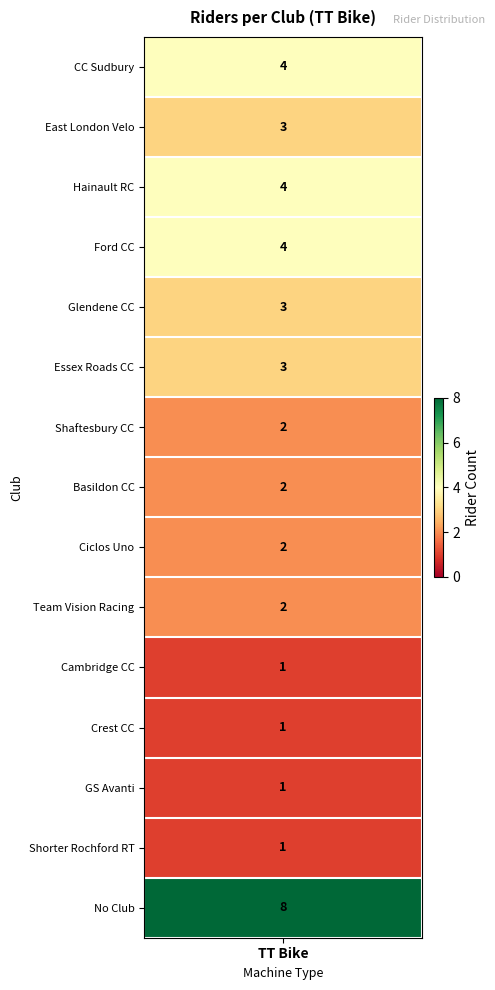

How many data points in East London Velo are above 0?

1